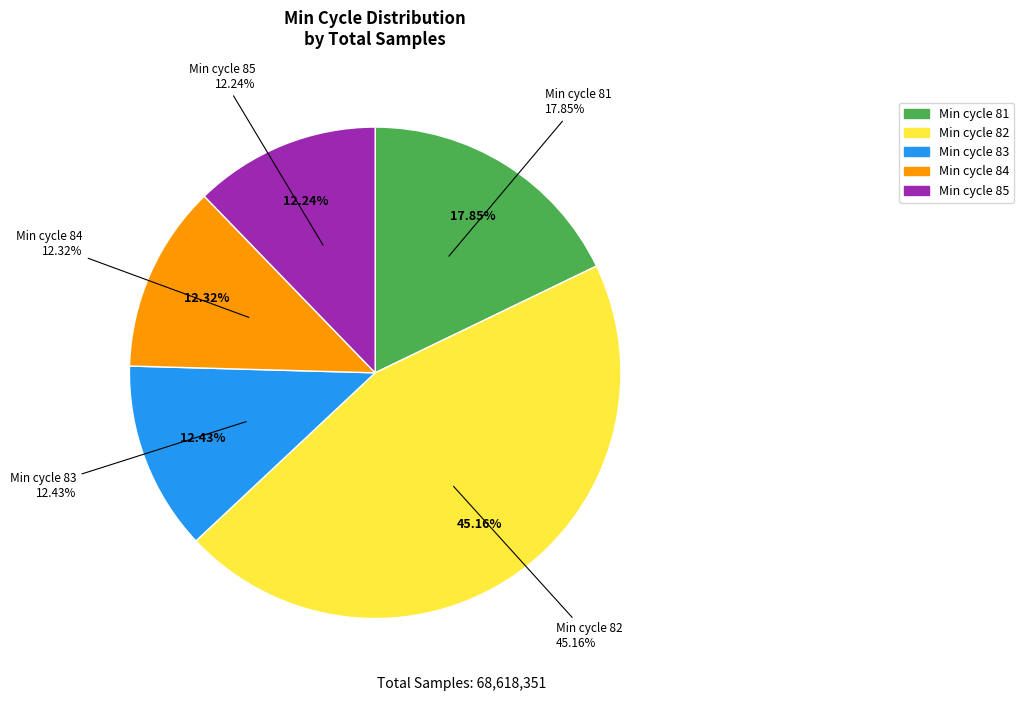

True or false: 84 accounts for 5% of the total.

False